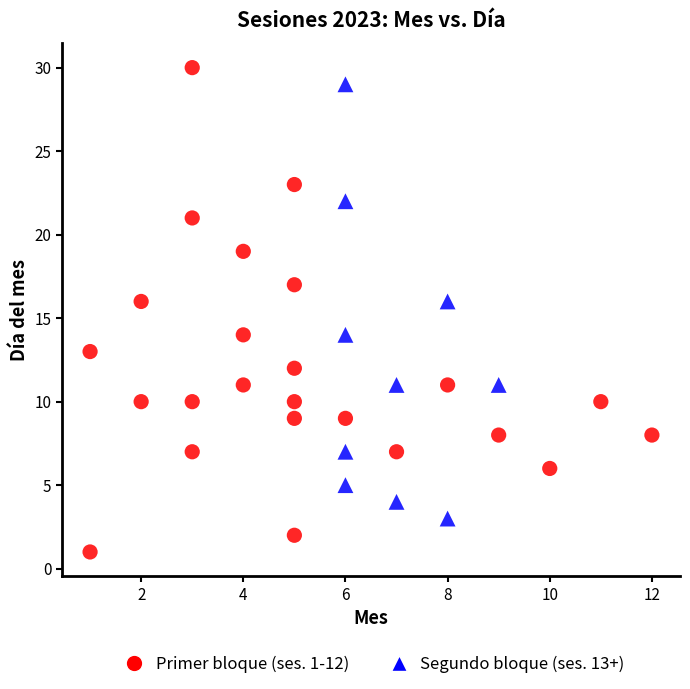

Which series has the largest Y range (max minus min)?

Primer bloque (ses. 1-12)